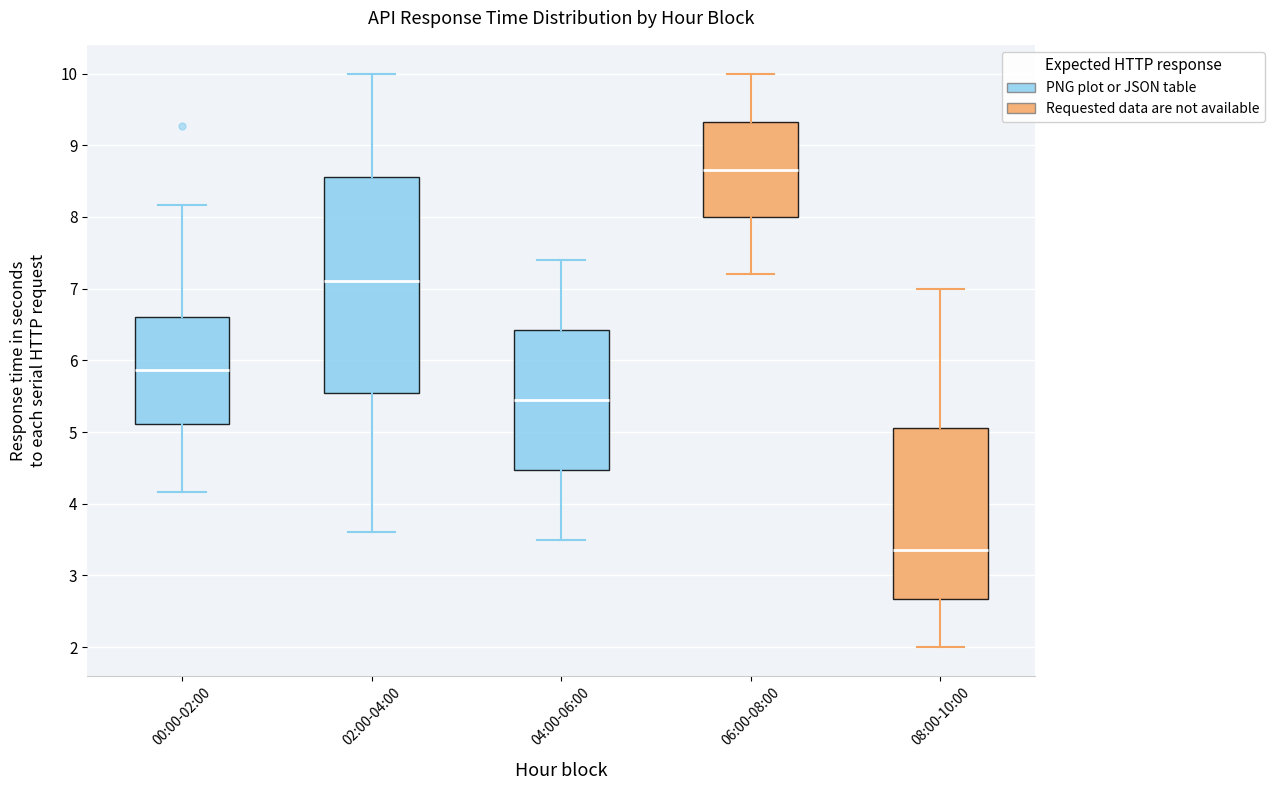

Reading left to right, transcribe this box plot: for each box, give where its median line is, the range the box spans, and where its two whiskers end, as read against the y-axis. The values are not printed on the chart, so give them approximately, as read against the axis.

00:00-02:00: median 5.9, box 5.1 to 6.6, whiskers 4.2 to 8.2
02:00-04:00: median 7.1, box 5.6 to 8.6, whiskers 3.6 to 10.0
04:00-06:00: median 5.5, box 4.5 to 6.4, whiskers 3.5 to 7.4
06:00-08:00: median 8.7, box 8.0 to 9.3, whiskers 7.2 to 10.0
08:00-10:00: median 3.4, box 2.7 to 5.1, whiskers 2.0 to 7.0